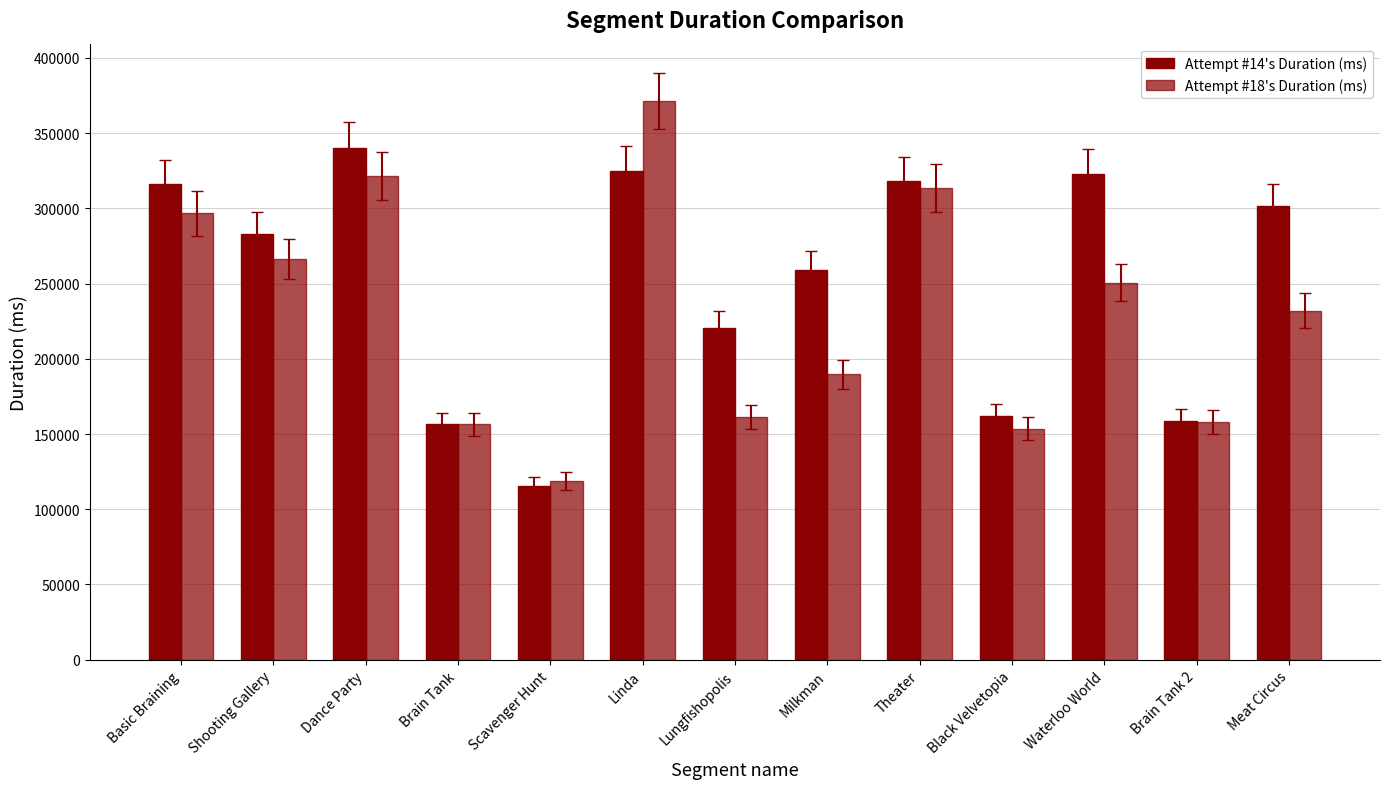

List the labels in order of Attempt #14's Duration (ms) value, smallest first.

Scavenger Hunt, Brain Tank, Brain Tank 2, Black Velvetopia, Lungfishopolis, Milkman, Shooting Gallery, Meat Circus, Basic Braining, Theater, Waterloo World, Linda, Dance Party